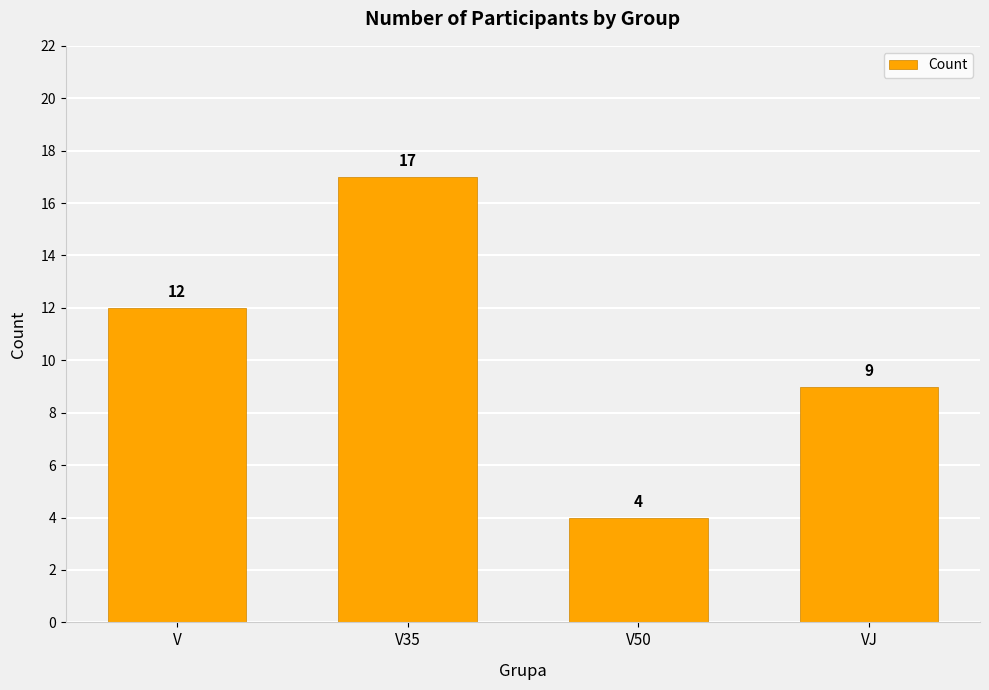

What is the difference between the second highest and minimum values?

8